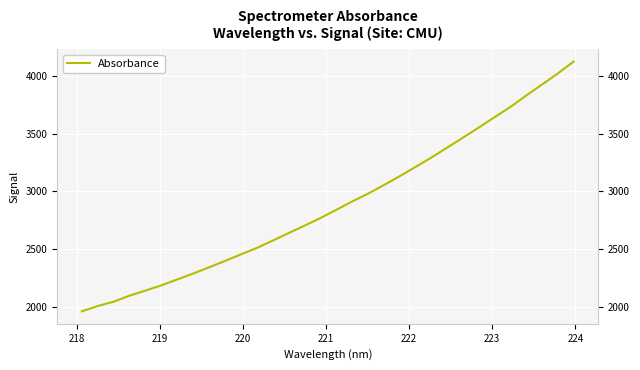

What is the smallest value displayed?

1963.7